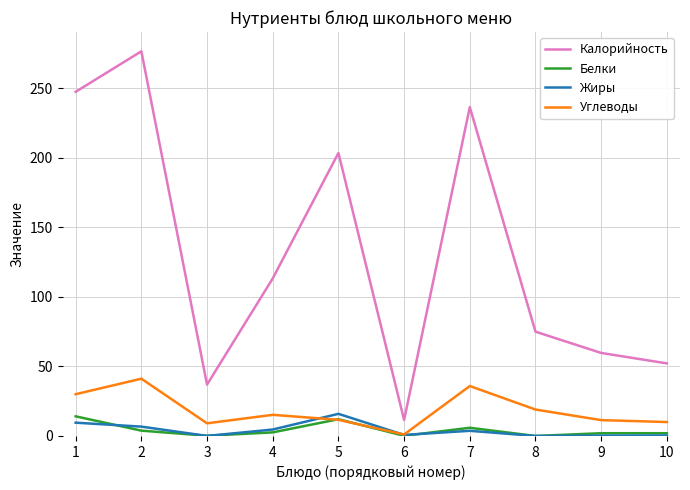

What is the total value across all series at 2?

328.4